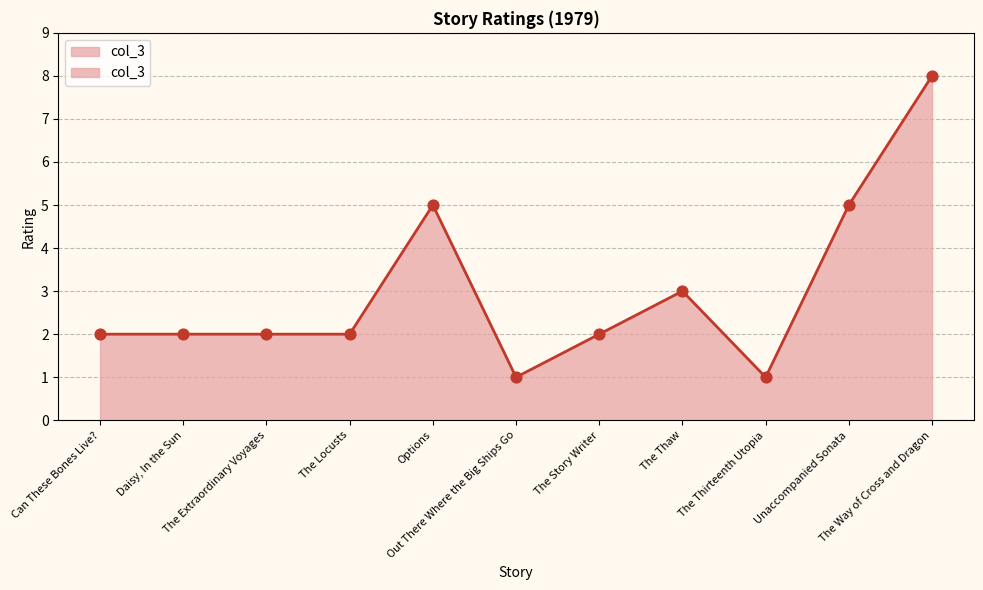

Which has a higher value, Out There Where the Big Ships Go or The Locusts?

The Locusts